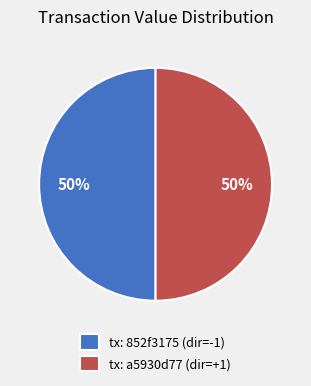

To the nearest percent, what is the average slice percentage?

50%